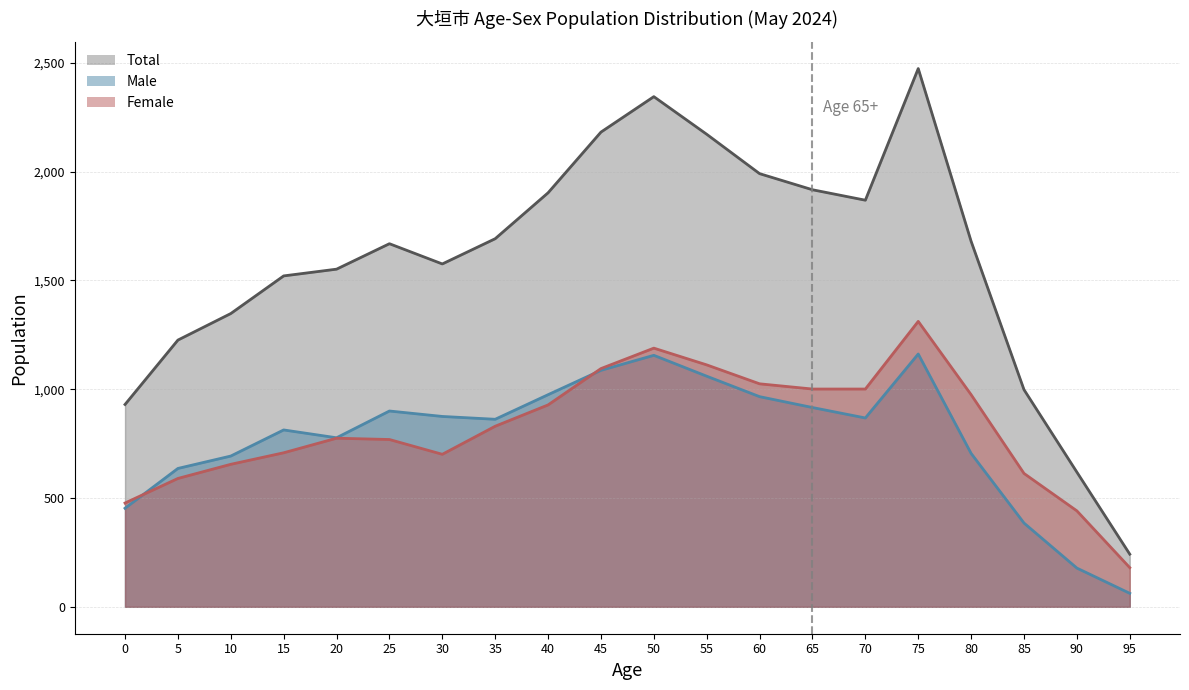

What is the difference between the maximum and minimum values in the Male series?

1100